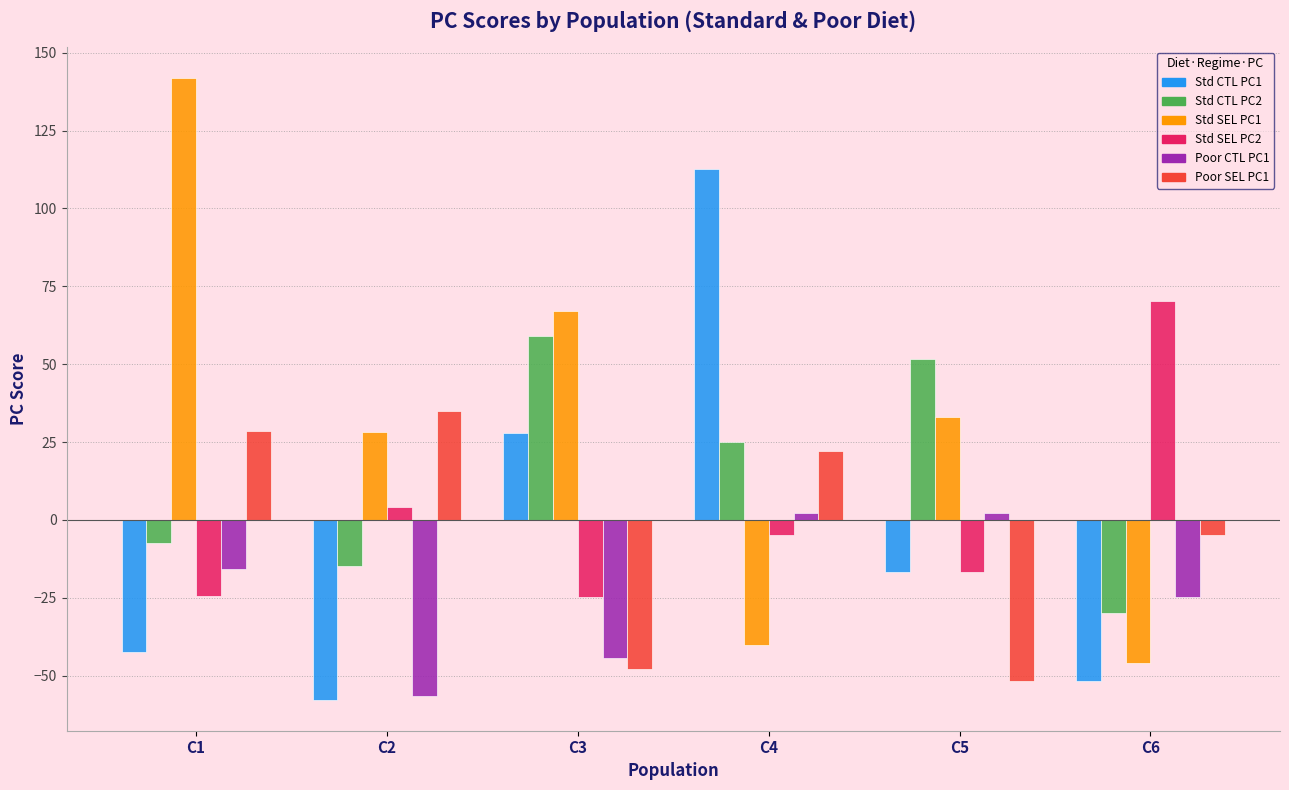

How many bars are there in total?

36